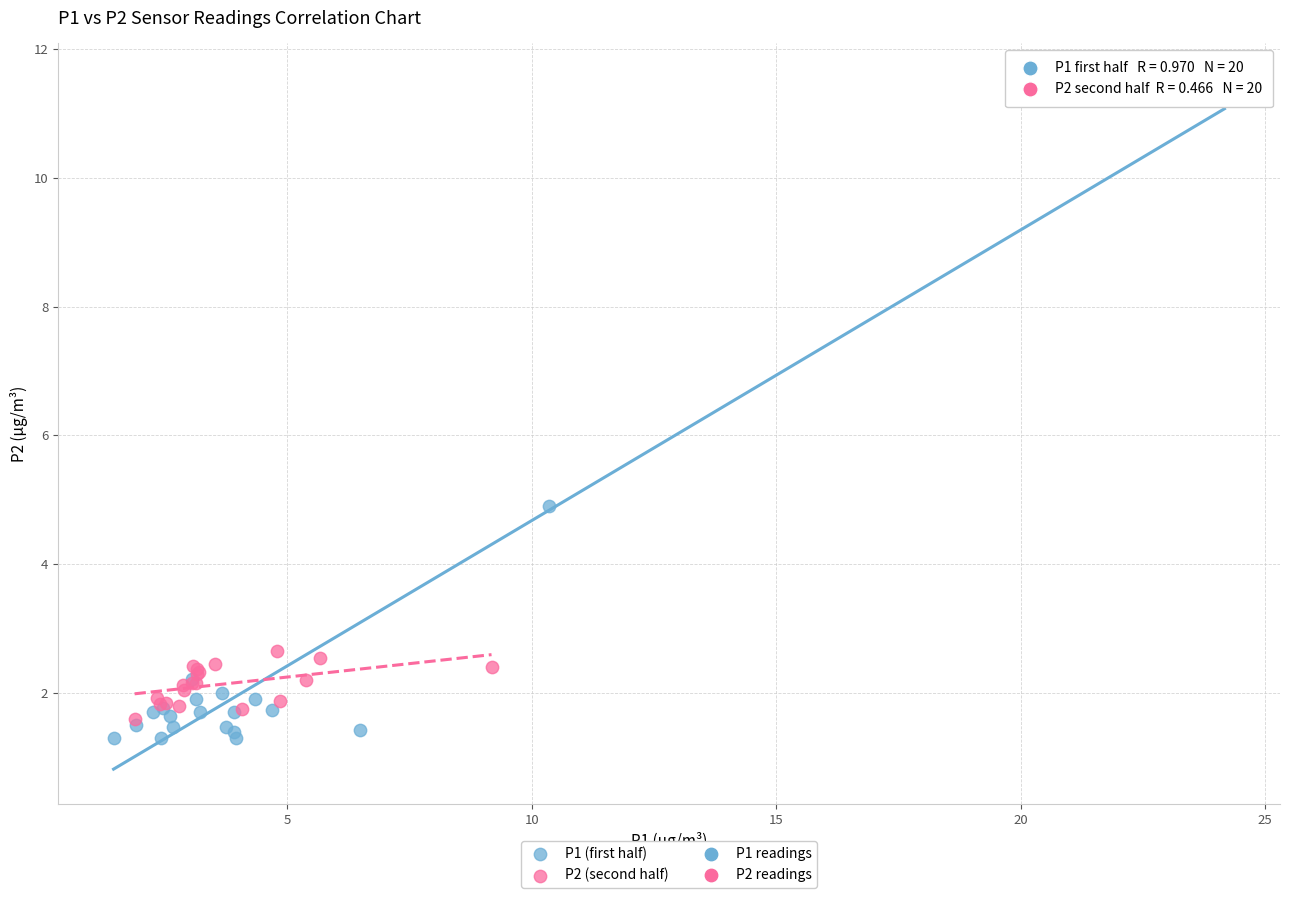

Which series has the largest Y range (max minus min)?

P1 (first half)